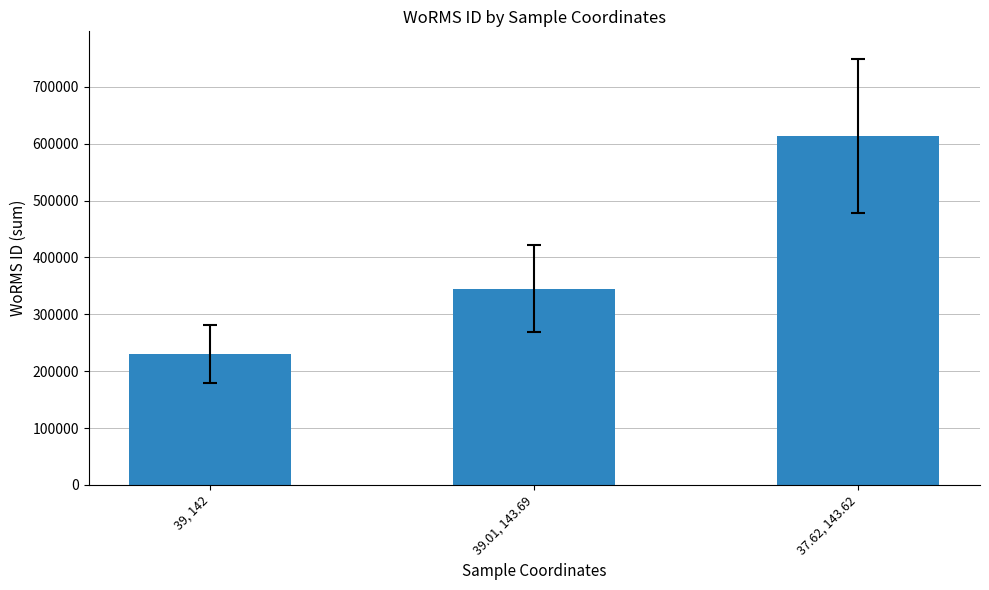

What is the average value?

396290